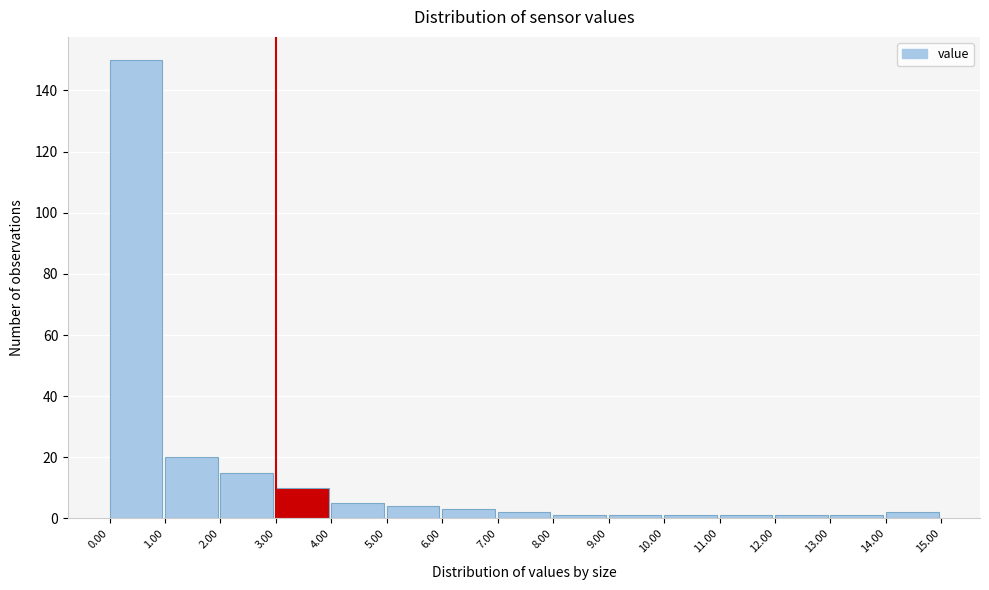

Which range on the x-axis has the tallest bar?

0.00 to 1.00